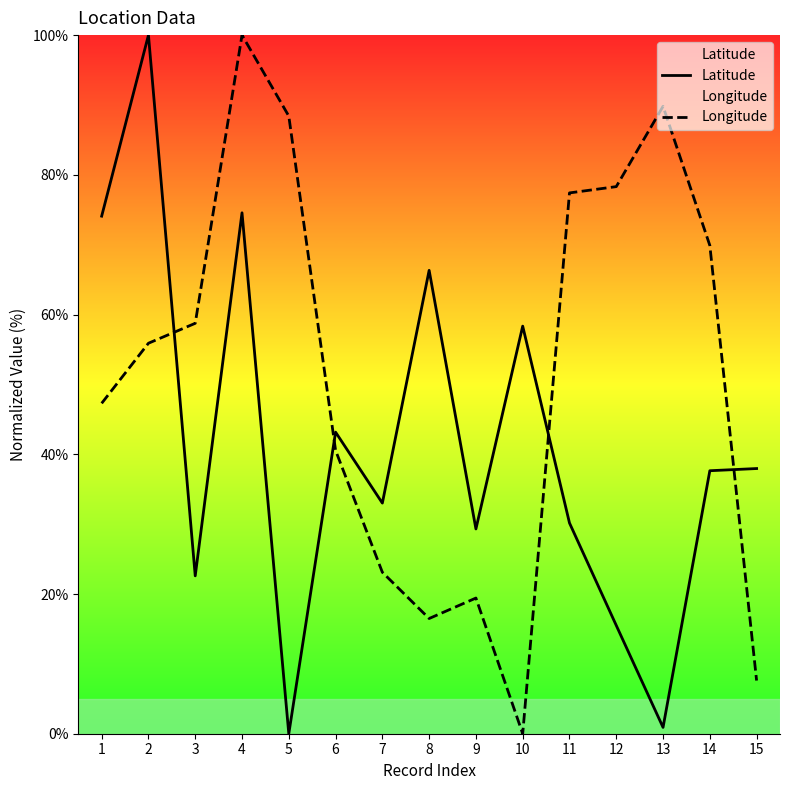

List the series in order of their peak value, highest first.

Latitude, Longitude